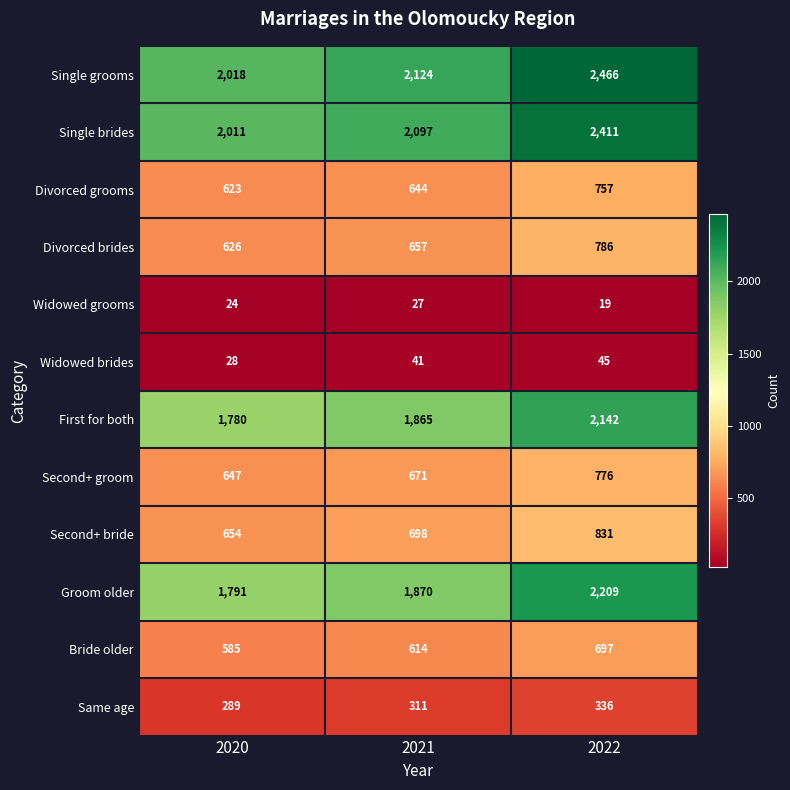

What is the sum of all Groom older values?

5870